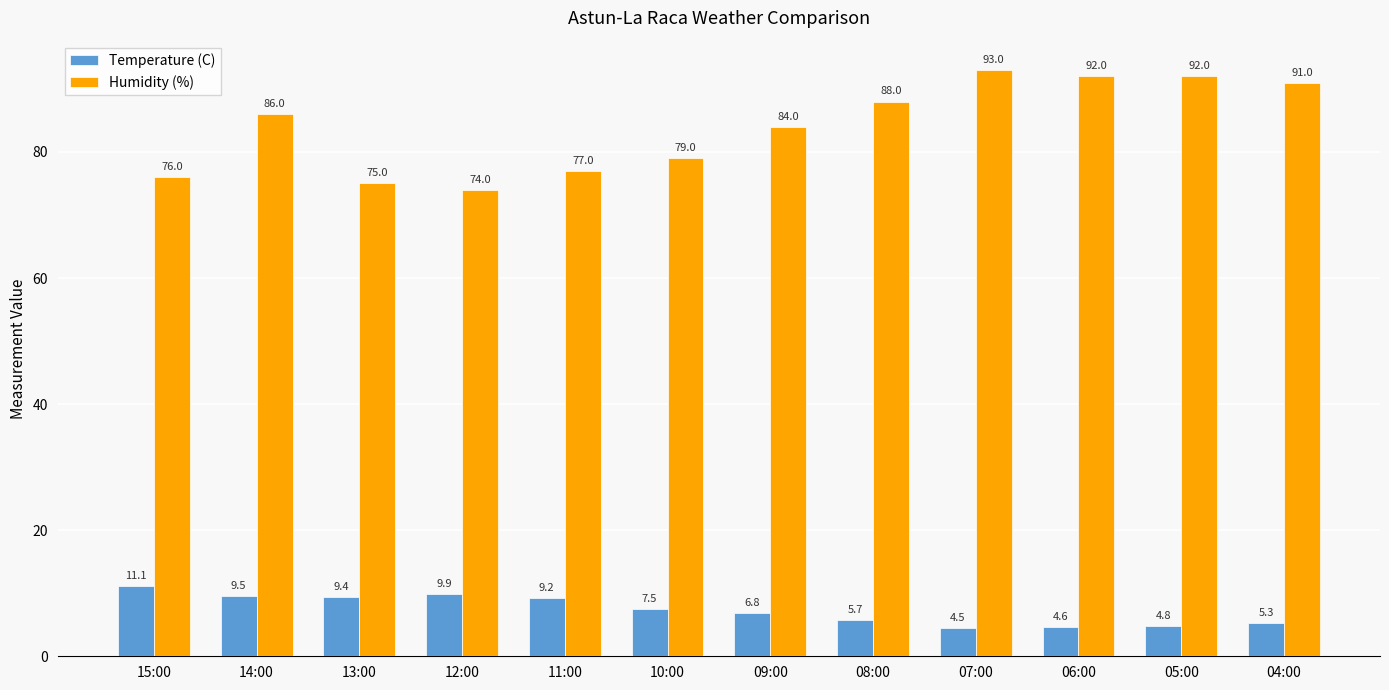

How many series are shown in this chart?

2